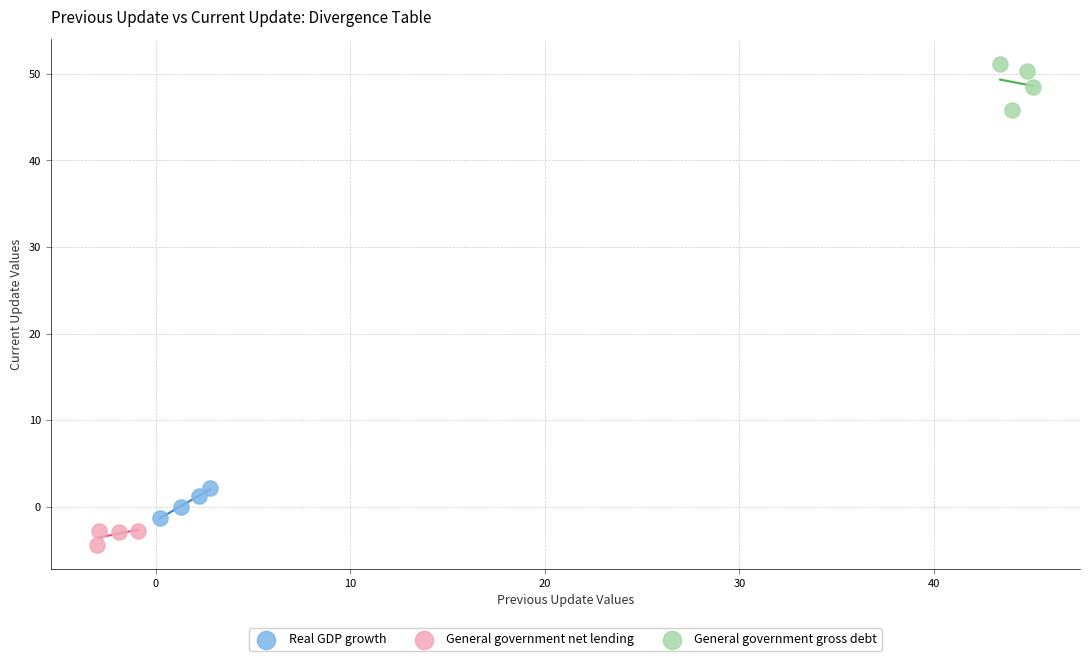

What are all the series names shown in the legend?

Real GDP growth, General government net lending, General government gross debt